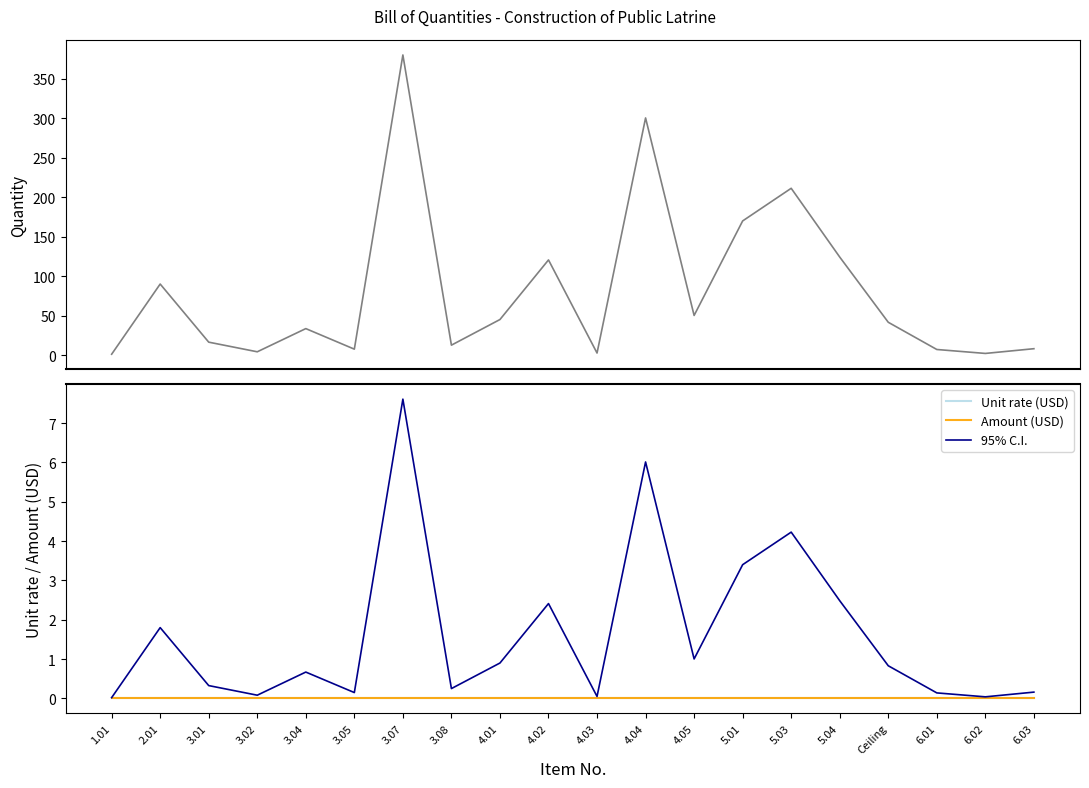

What is the label of the 3rd point from the left?

3.01